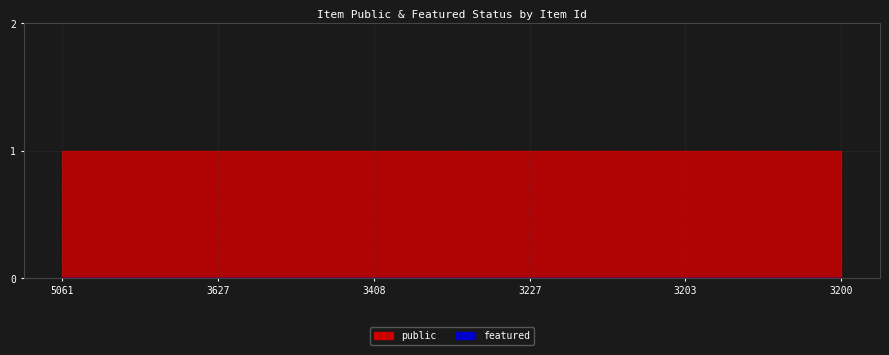

What value does the public series have at 3627?

1